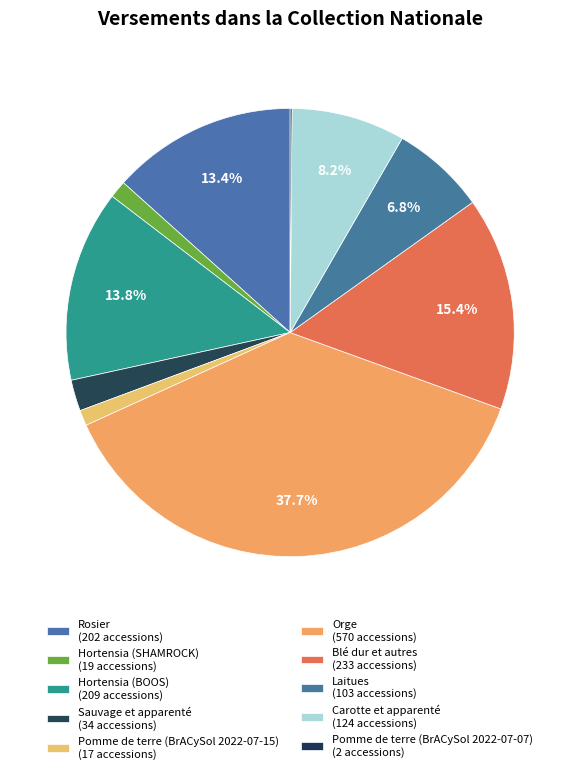

Count the number of slices in the pie.

10